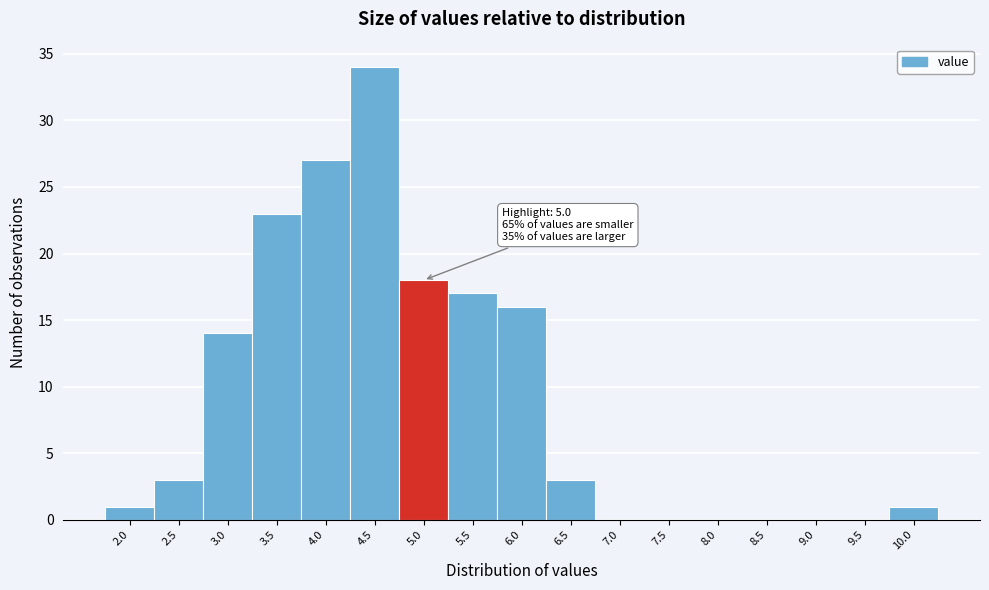

Reading left to right, transcribe all the data shown in this chart.

2.0=1	2.5=3	3.0=14	3.5=23	4.0=27	4.5=34	5.0=18	5.5=17	6.0=16	6.5=3	7.0=0	7.5=0	8.0=0	8.5=0	9.0=0	9.5=0	10.0=1